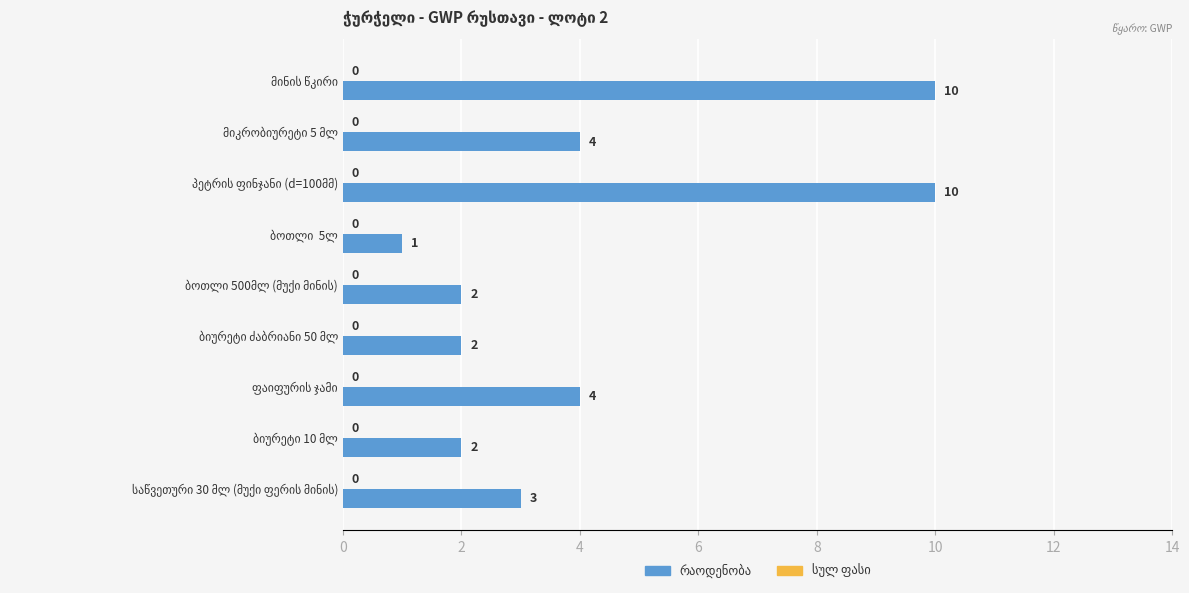

What is the value of the 9th bar from the top?

3